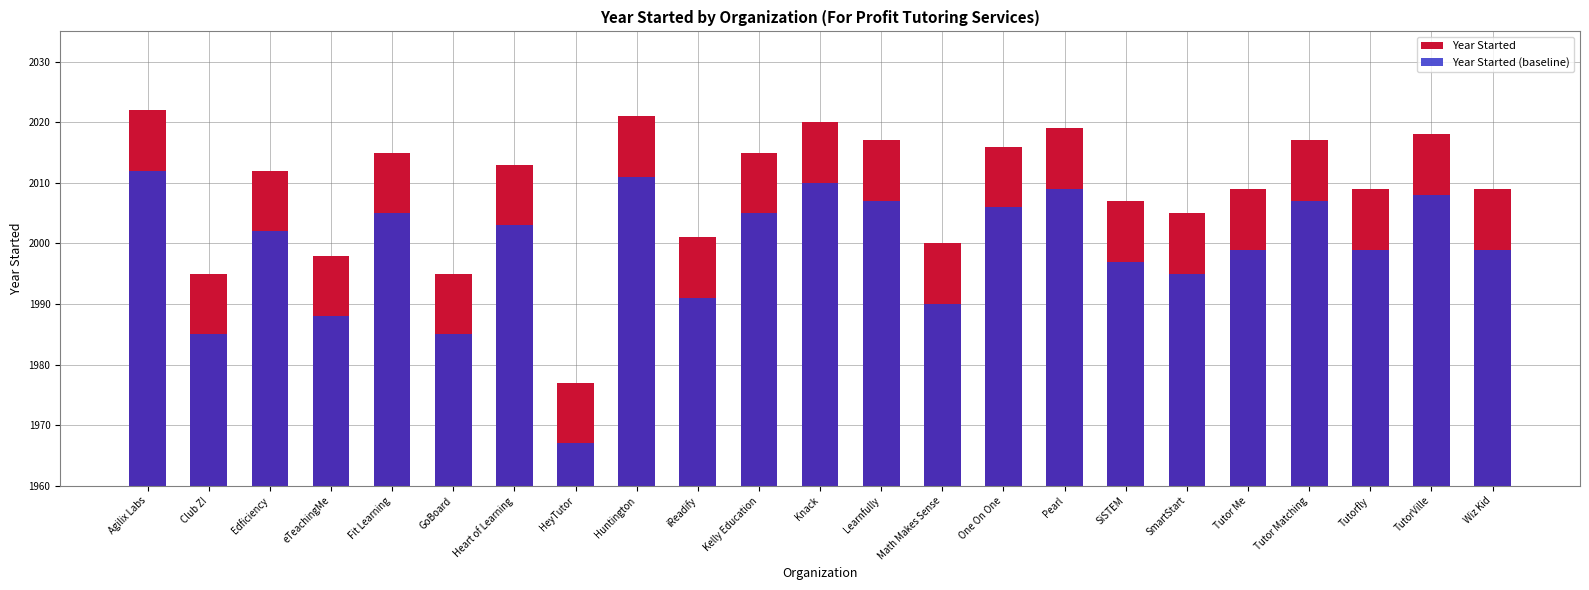

Which series has the largest total across all categories?

Year Started